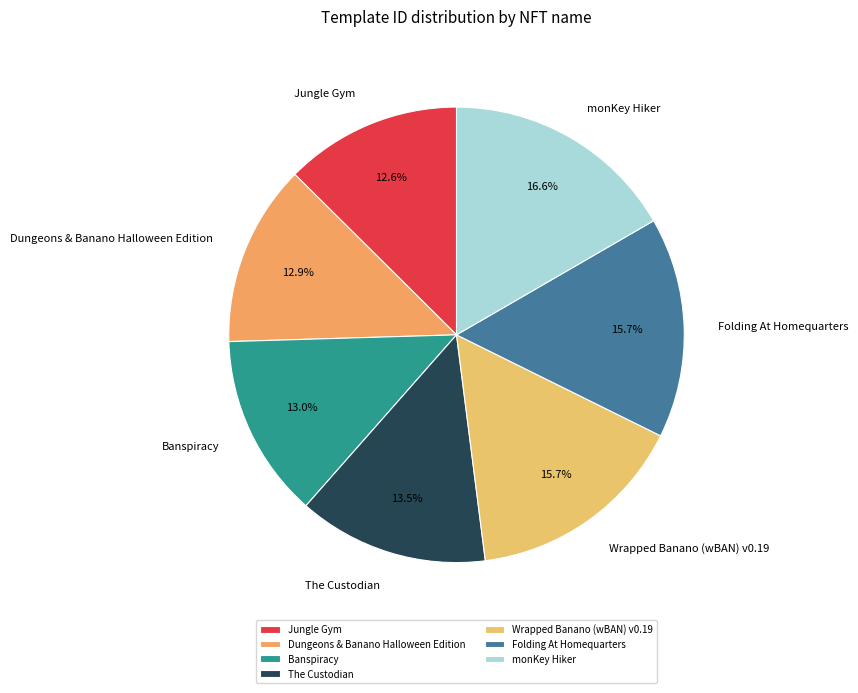

What portion of the pie excludes Wrapped Banano (wBAN) v0.19?

84.3%